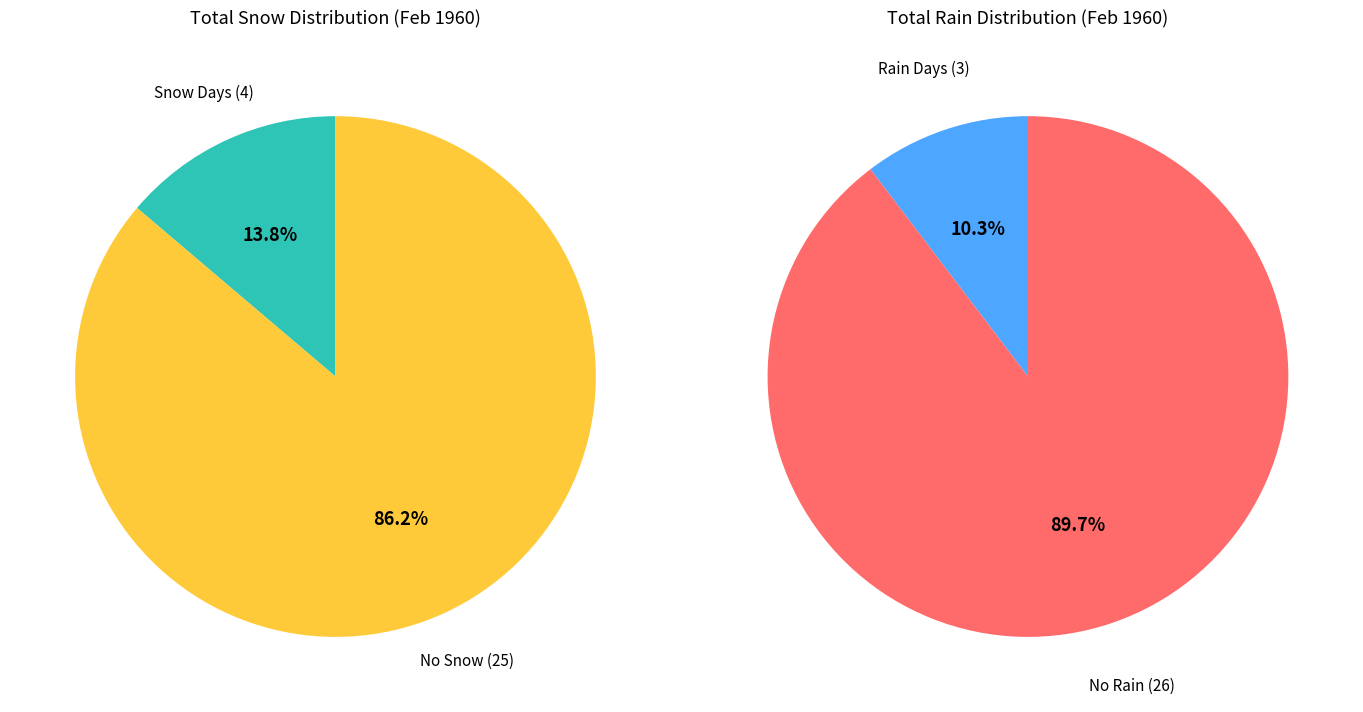

Does Day 3 represent more than half of the total?

No